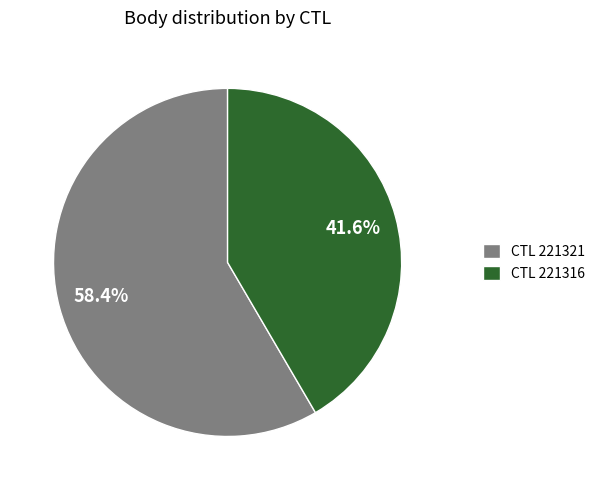

Is there a majority slice in this chart?

Yes